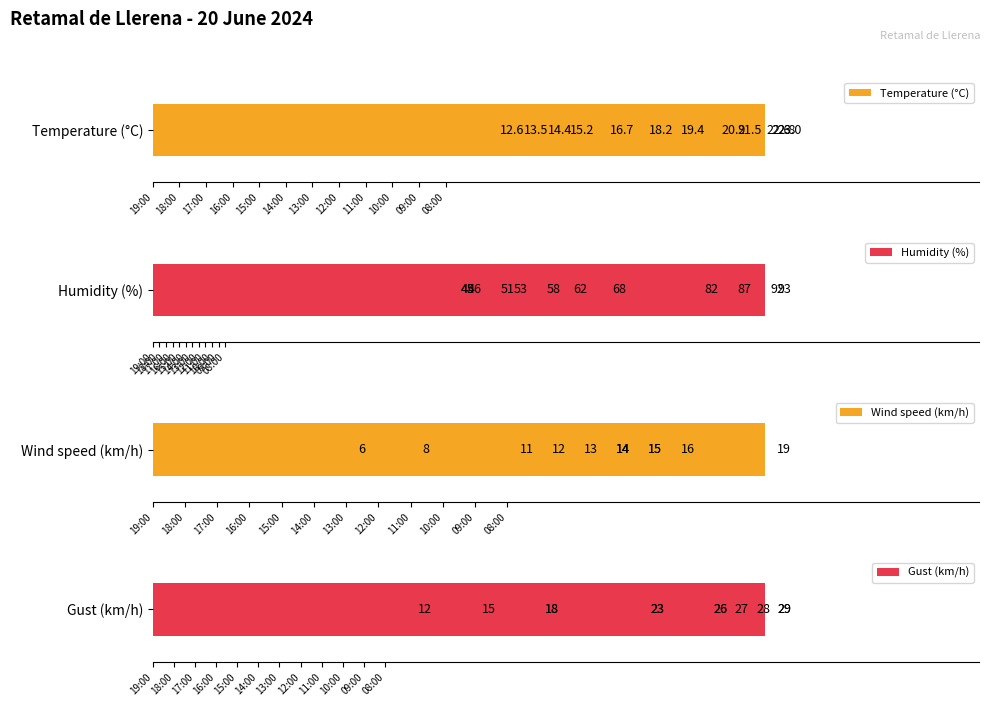

Is it true that Temperature (°C) equals 6.8 at 18:00?

False